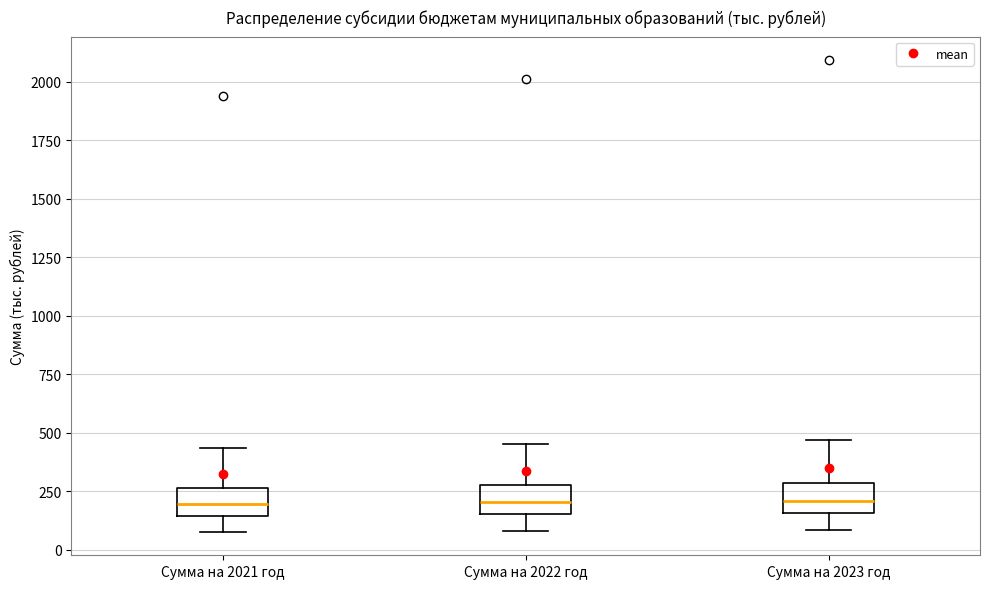

Reading left to right, transcribe this box plot: for each box, give where its median line is, the range the box spans, and where its two whiskers end, as read against the y-axis. The values are not printed on the chart, so give them approximately, as read against the axis.

Сумма на 2021 год: median 200, box 150 to 250, whiskers 100 to 450
Сумма на 2022 год: median 200, box 150 to 300, whiskers 100 to 450
Сумма на 2023 год: median 200, box 150 to 300, whiskers 100 to 450